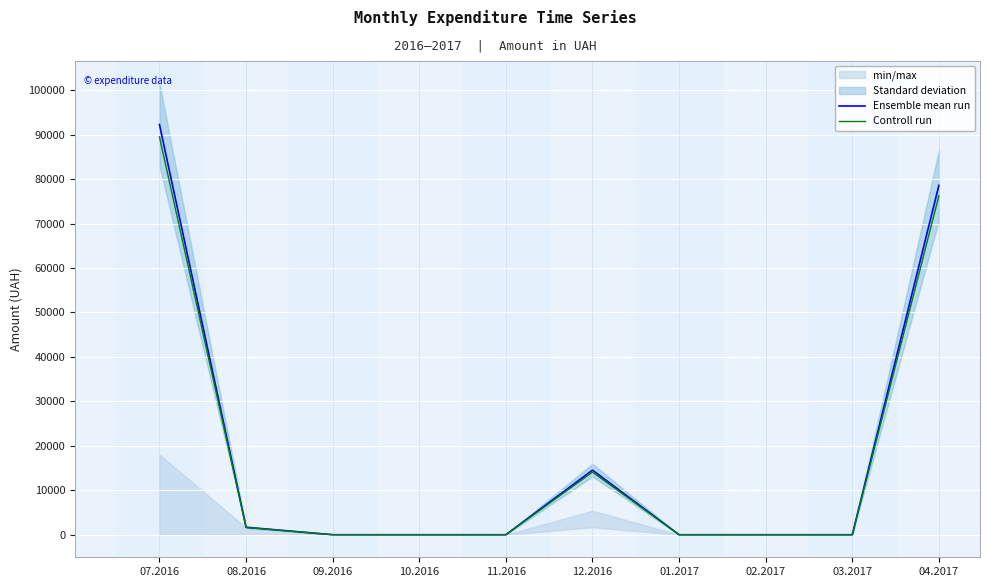

Is it true that Controll run equals 0.0 at 03.2017?

True